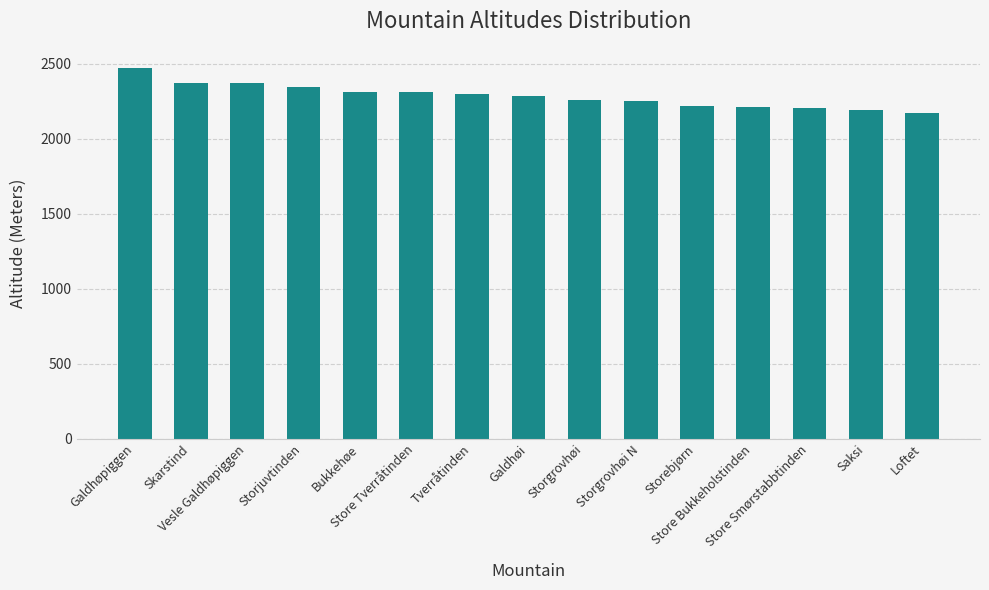

What is the minimum value shown in the chart?

2170